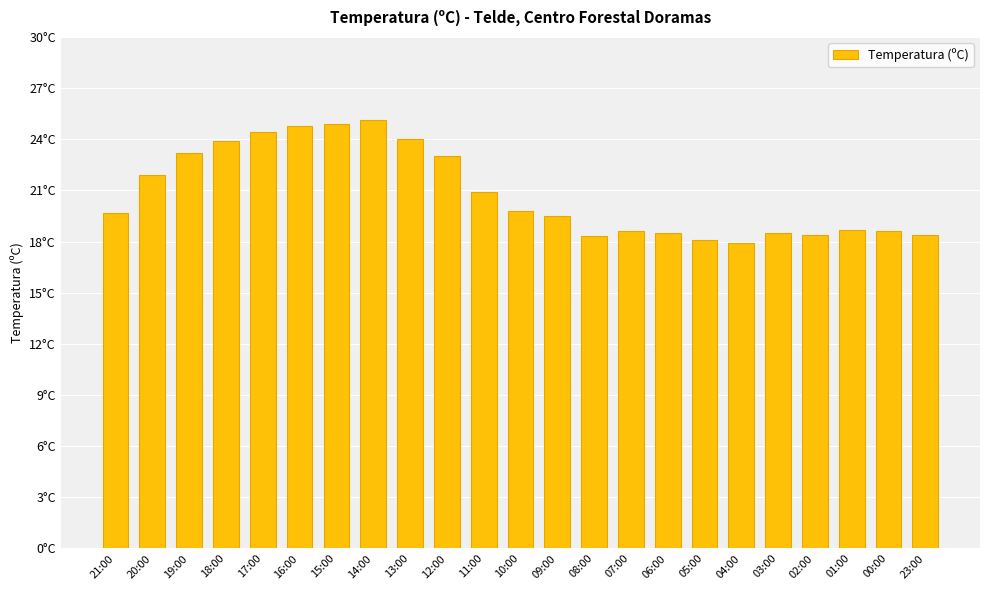

What is the average value?

20.8